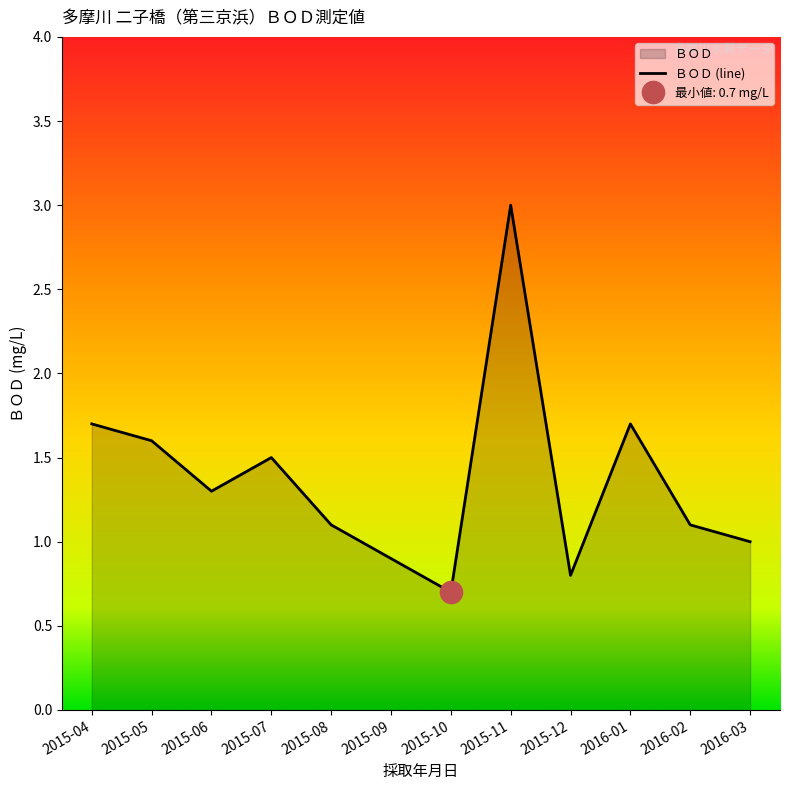

True or false: there are more than 2 points higher than both neighbors.

True